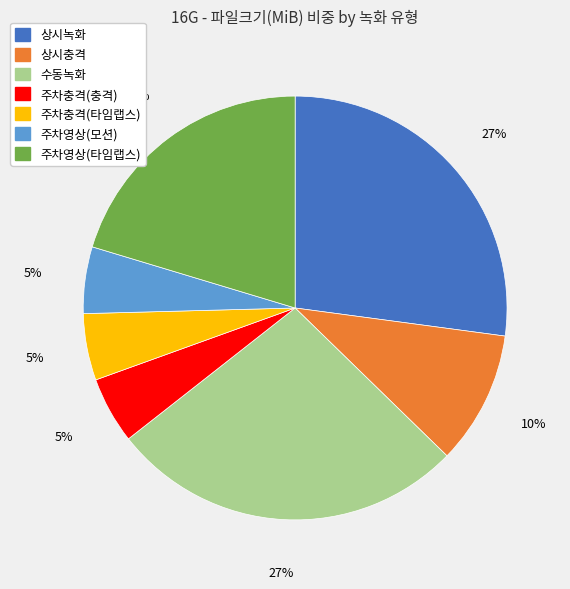

The 상시충격 slice represents 16% of the pie. True or false?

False